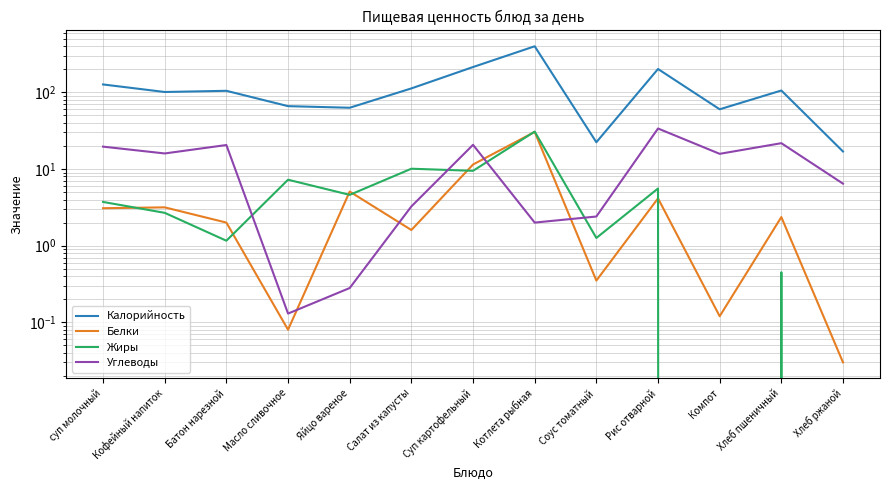

At which label is Жиры closest to 15?

Салат из капусты